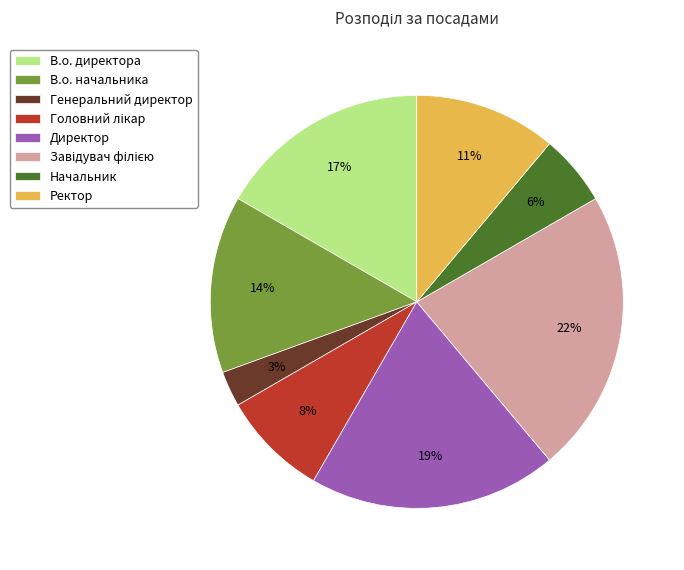

How many slices are in this pie chart?

8